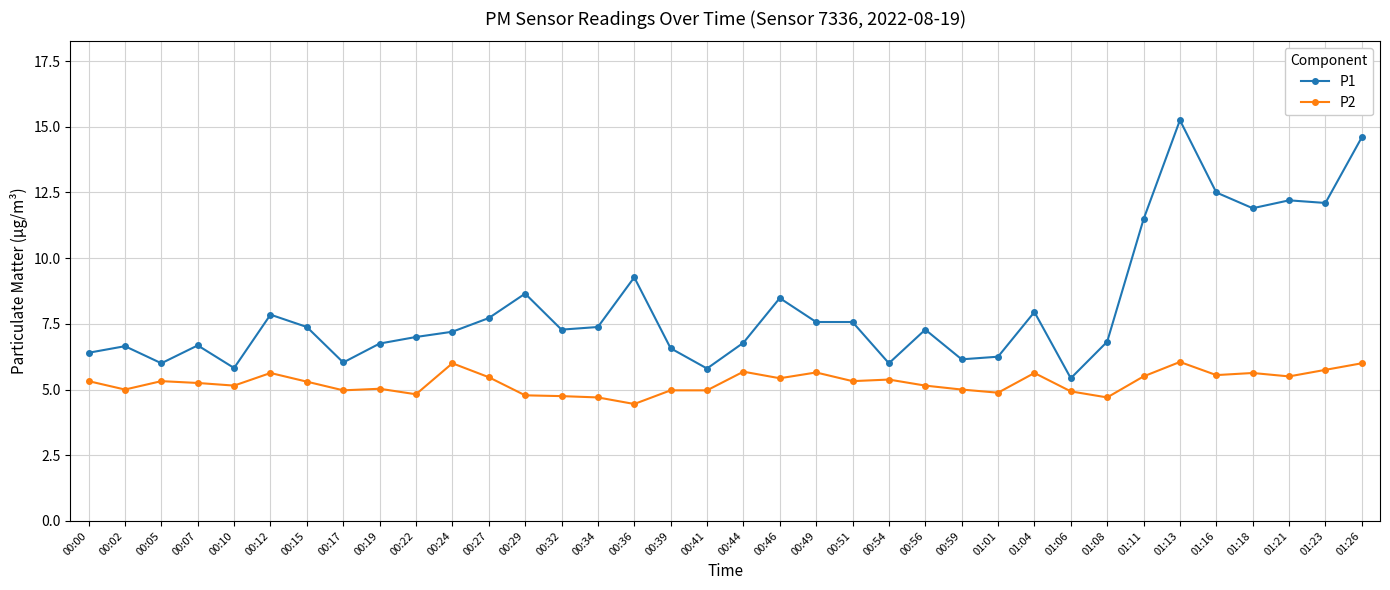

Which series has the largest range (max minus min)?

P1